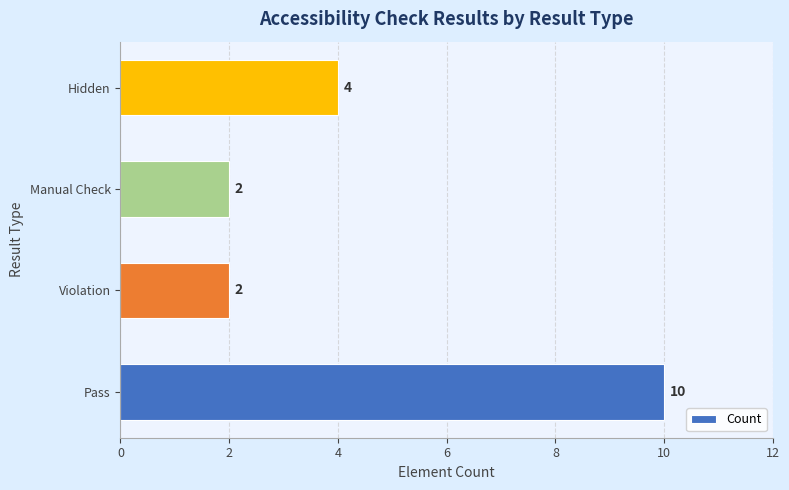

What is the difference between the maximum and second lowest values?

8